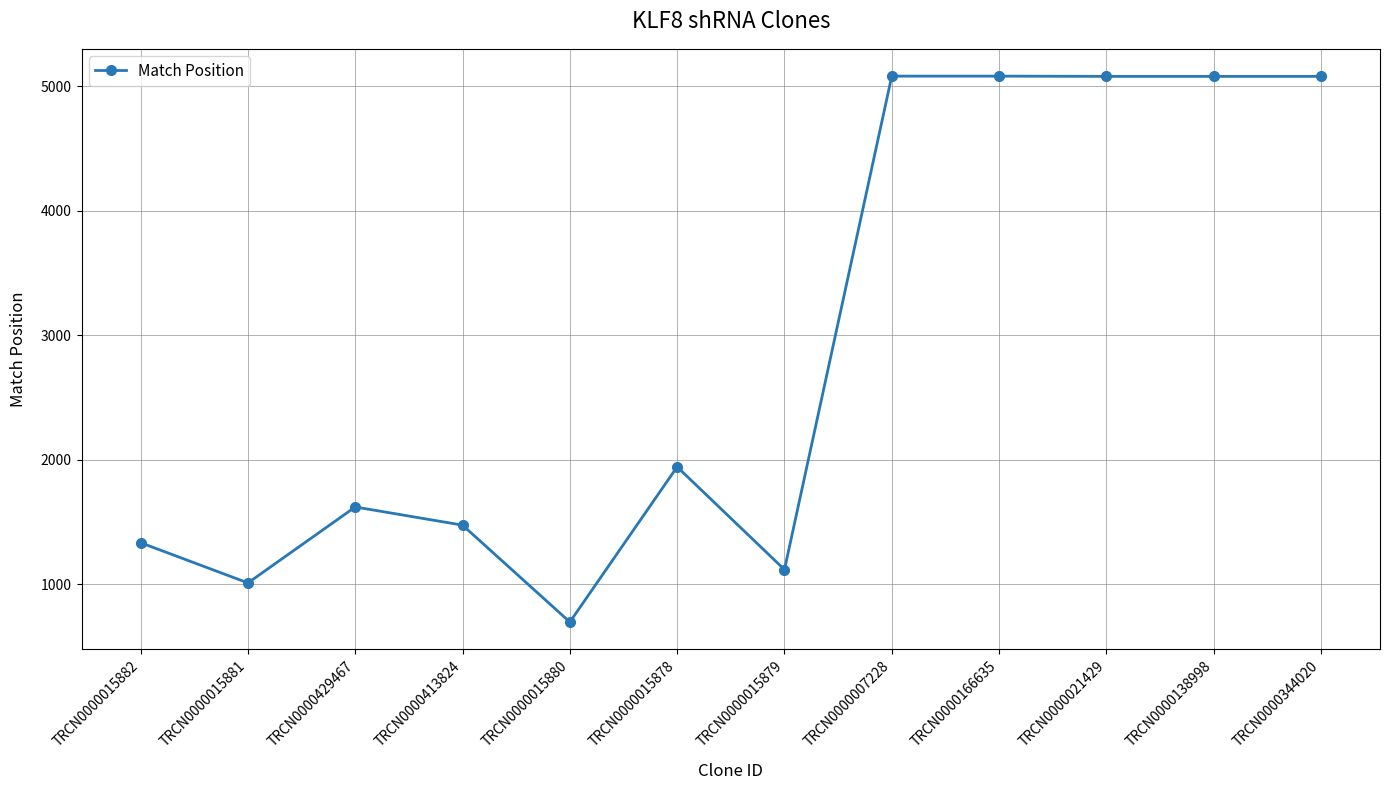

What is the maximum value shown in the chart?

5081